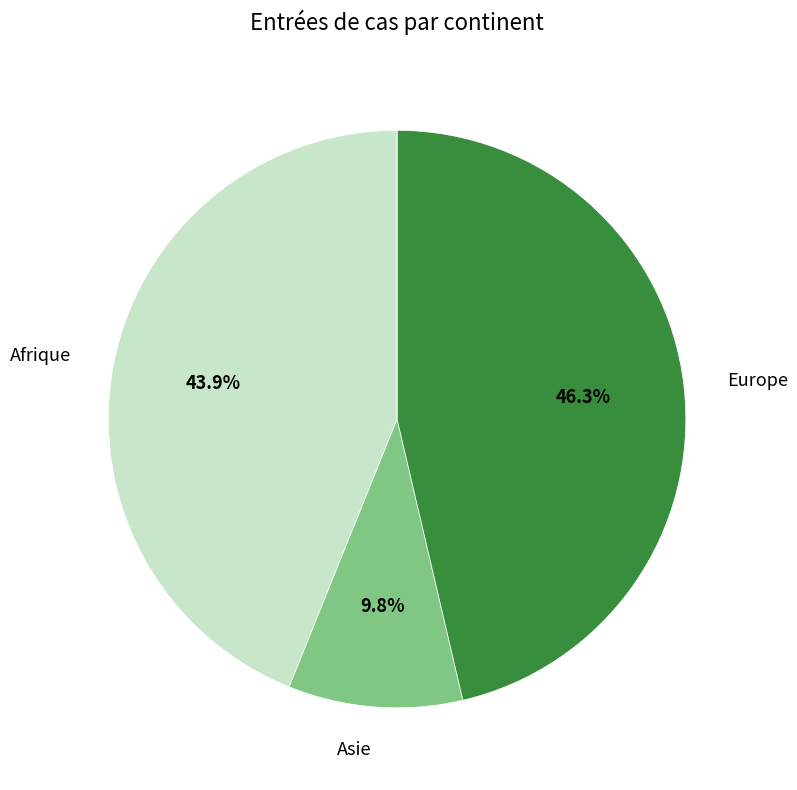

Does any single category account for the majority?

No